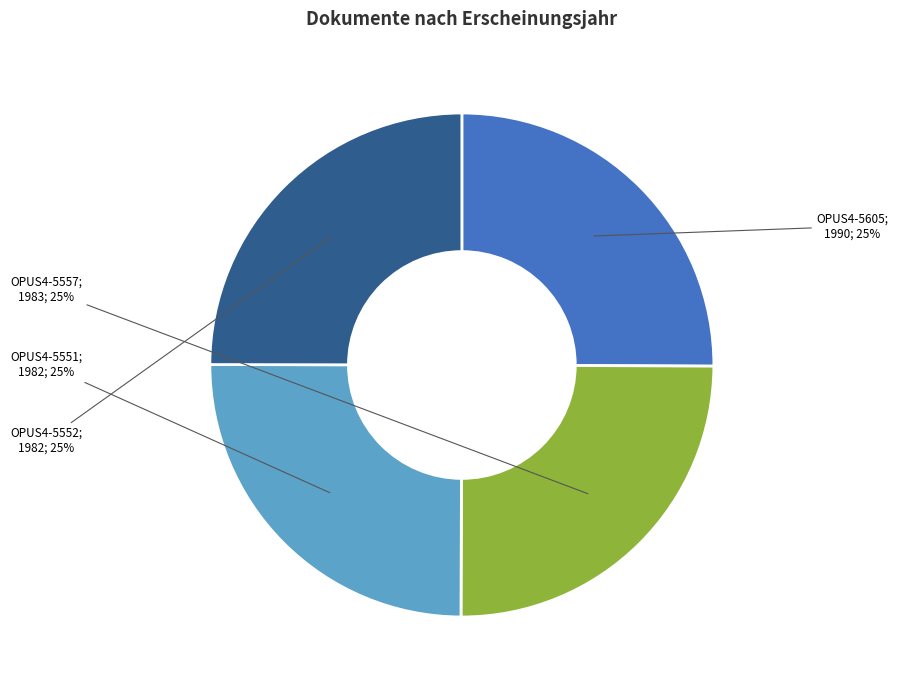

To the nearest percent, what is the average slice percentage?

25%